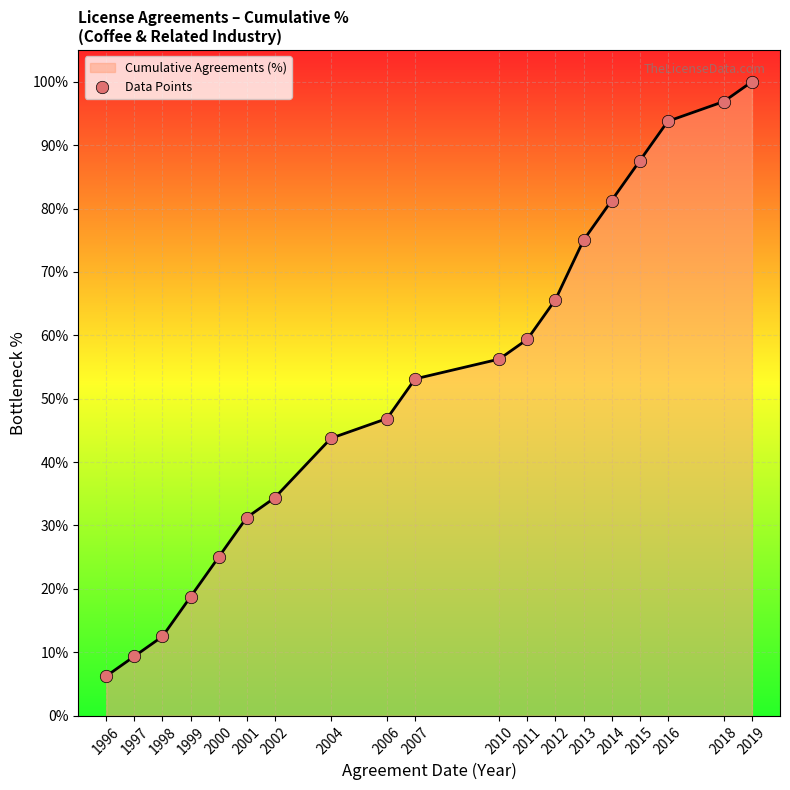

How many lines are shown in the chart?

1